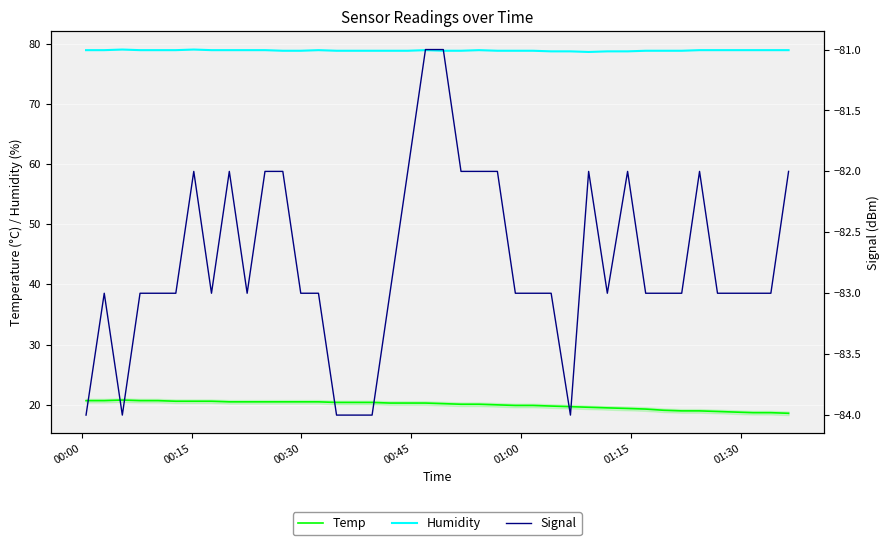

True or false: Humidity and Temp intersect in this chart.

False